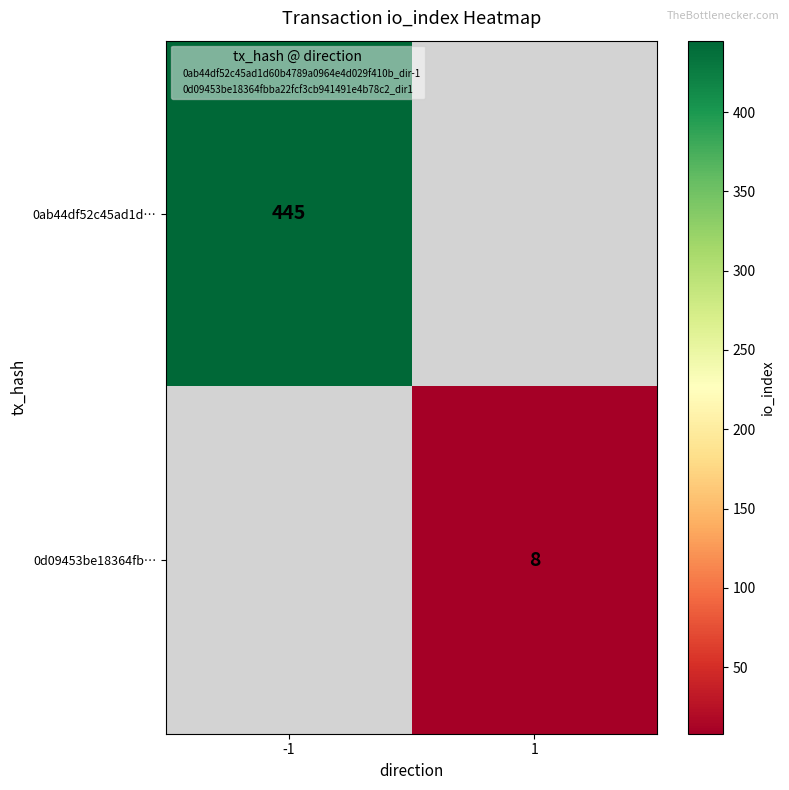

List the series in order of their overall mean, highest first.

0ab44df52c45ad1d…, 0d09453be18364fb…